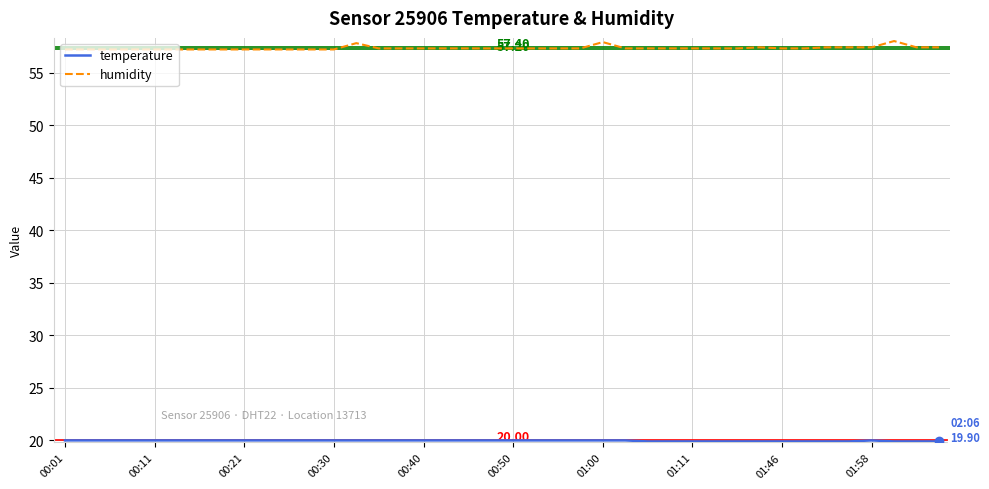

Which series has the largest total across all categories?

humidity